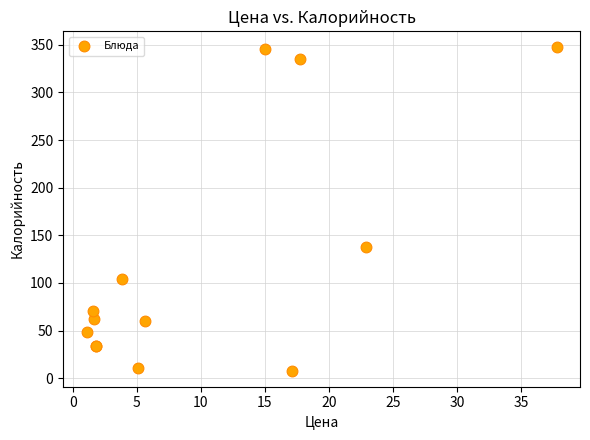

What Y value in the scatter plot is closest to 177?

138.0